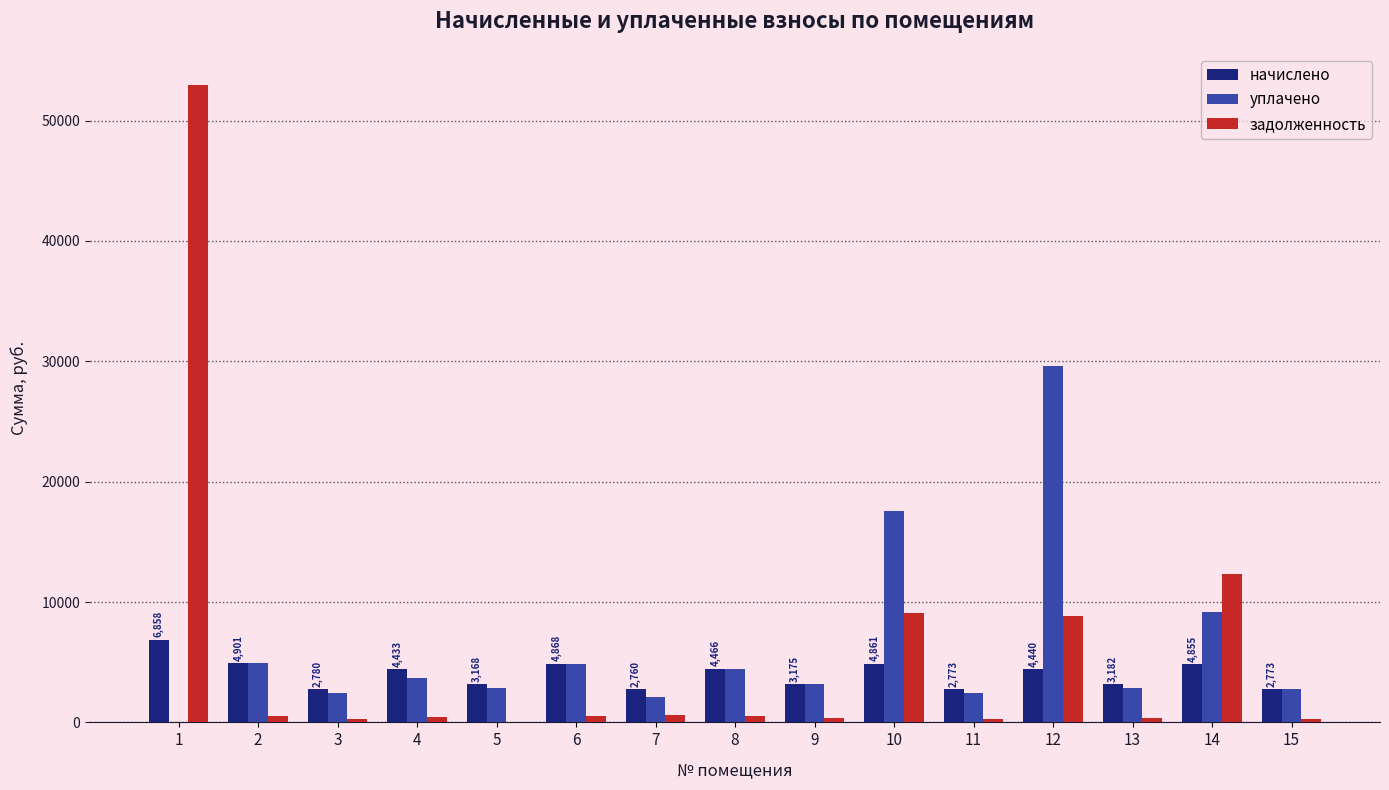

What is the sum of all задолженность values?

87456.0